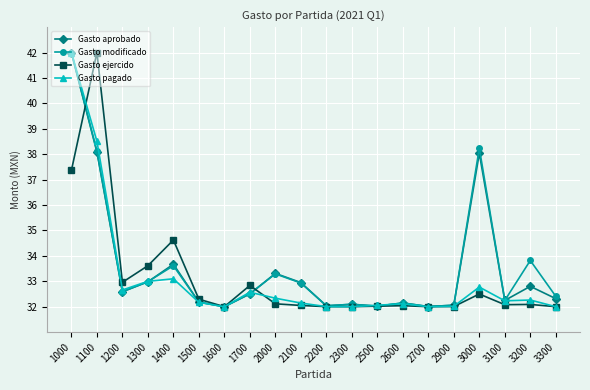

What are all the series names shown in the legend?

Gasto aprobado, Gasto modificado, Gasto ejercido, Gasto pagado